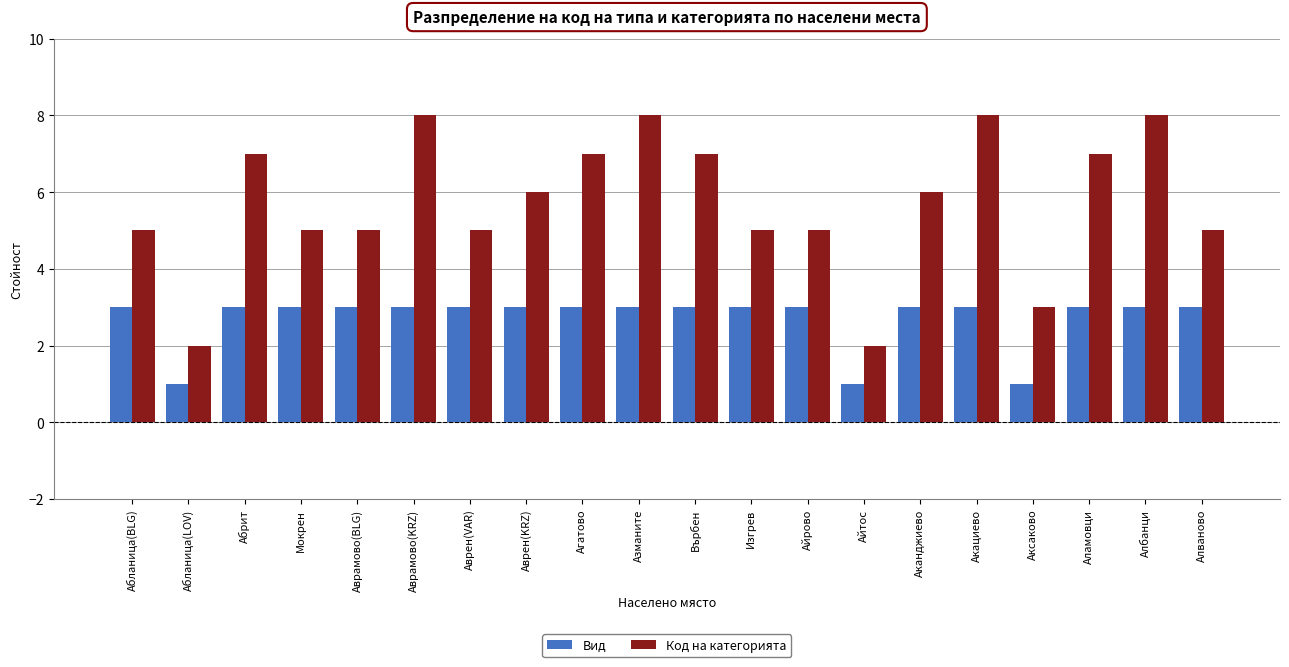

Which series has the largest total across all categories?

Код на категорията